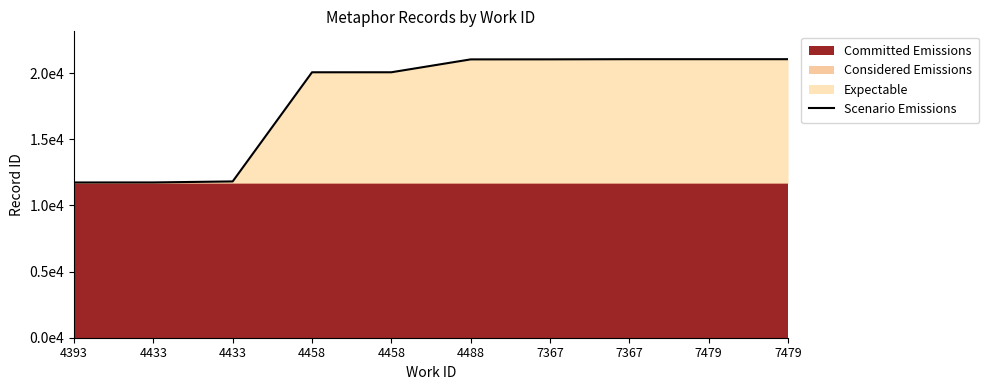

At which label does the data first exceed 21047?

7367